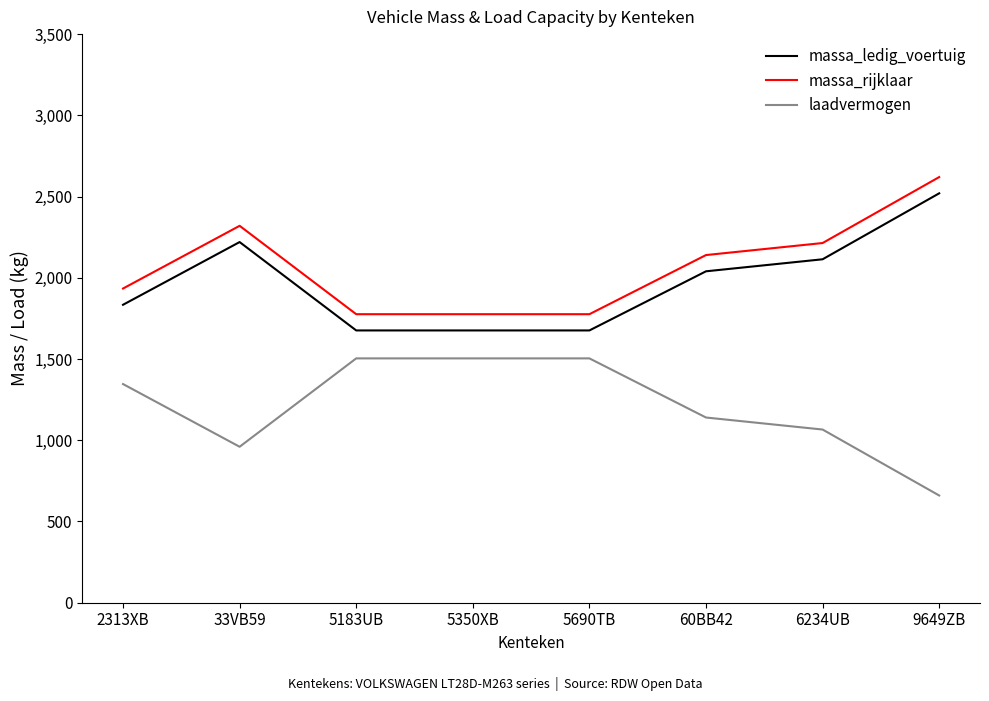

True or false: massa_rijklaar and laadvermogen cross at least once.

False